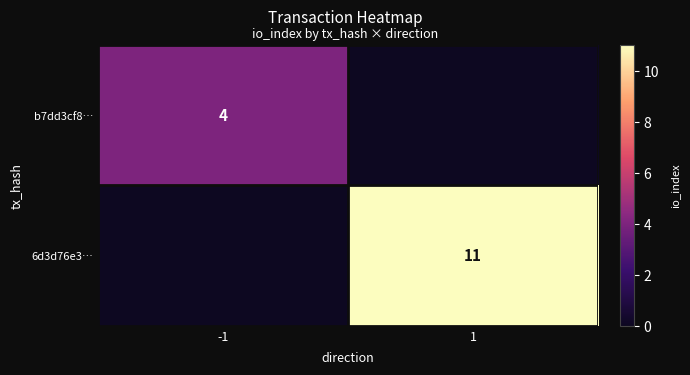

True or false: 6d3d76e3… has a value of 11 at 1.

True